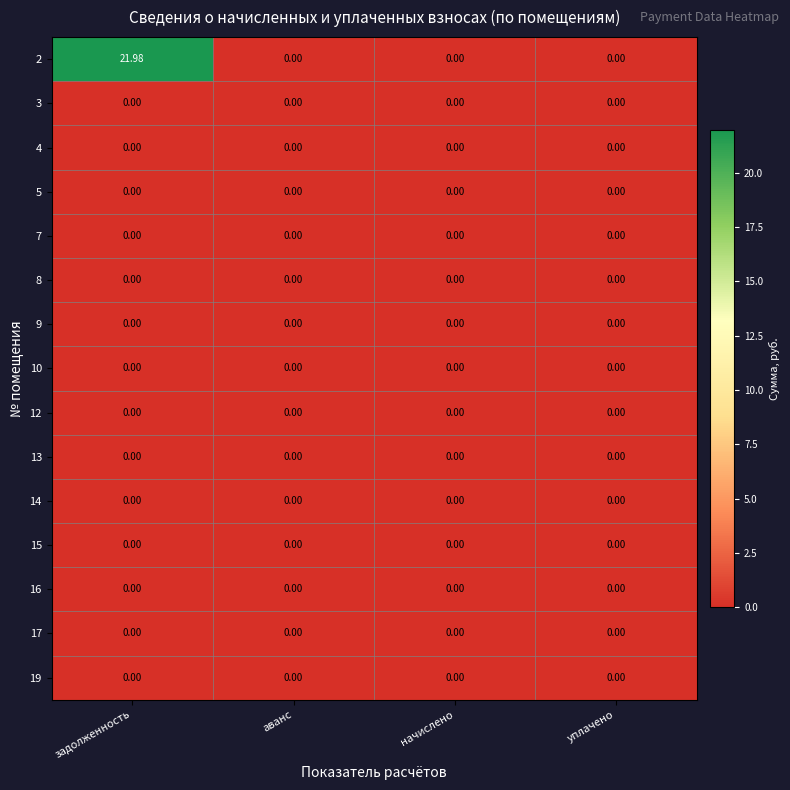

Is the value of 12 at аванс greater than the value of 2 at задолженность?

No